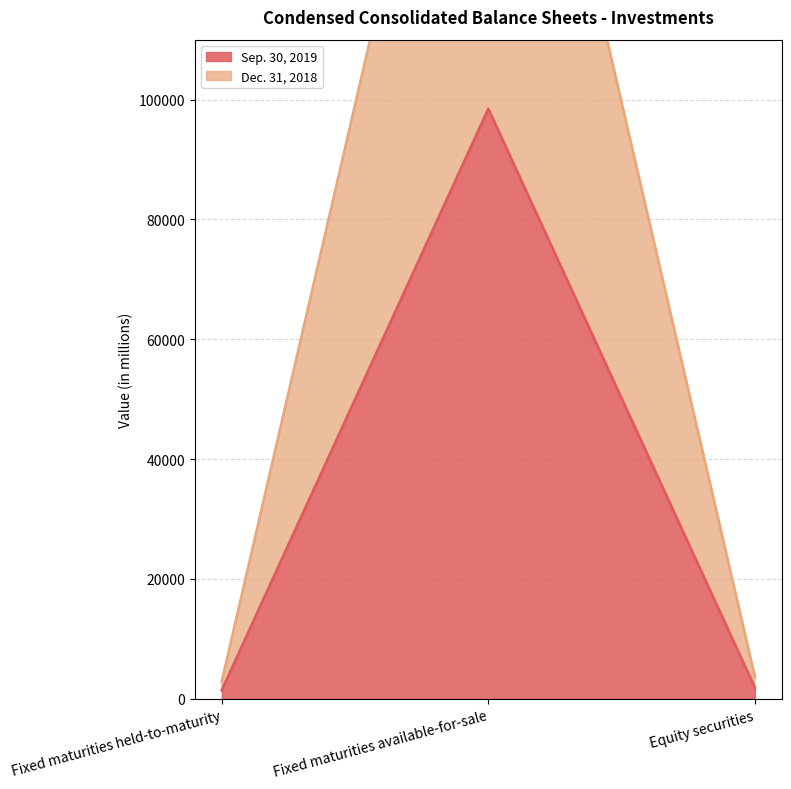

The Sep. 30, 2019 series shows 1430 at Fixed maturities held-to-maturity. True or false?

True